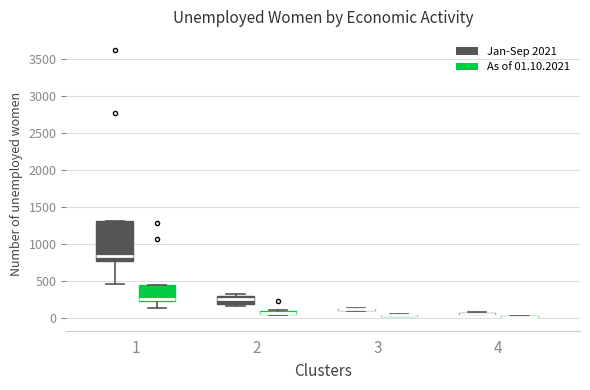

Which box is the tallest, from its lower edge to its upper edge?

1 (Jan-Sep 2021)